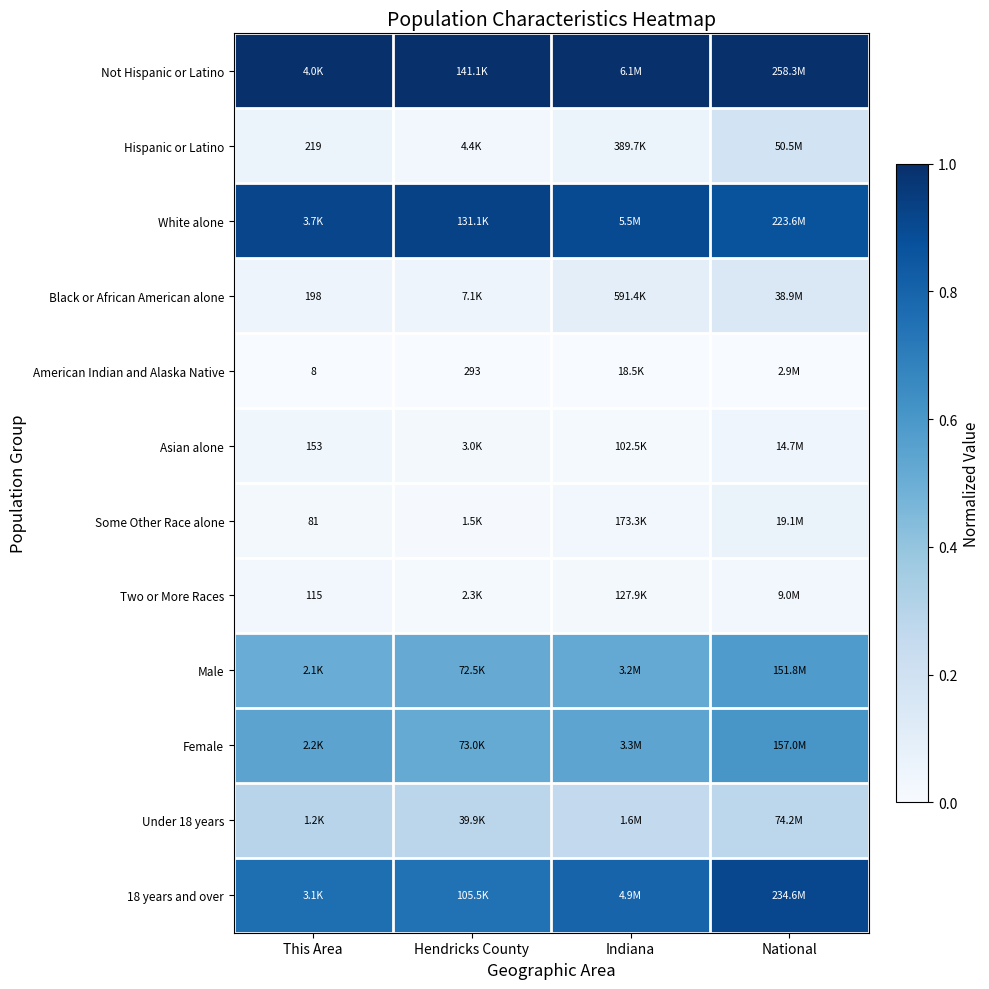

Rank the series by their maximum value, from highest to lowest.

Not Hispanic or Latino, White alone, 18 years and over, Female, Male, Under 18 years, Hispanic or Latino, Black or African American alone, Some Other Race alone, Asian alone, Two or More Races, American Indian and Alaska Native